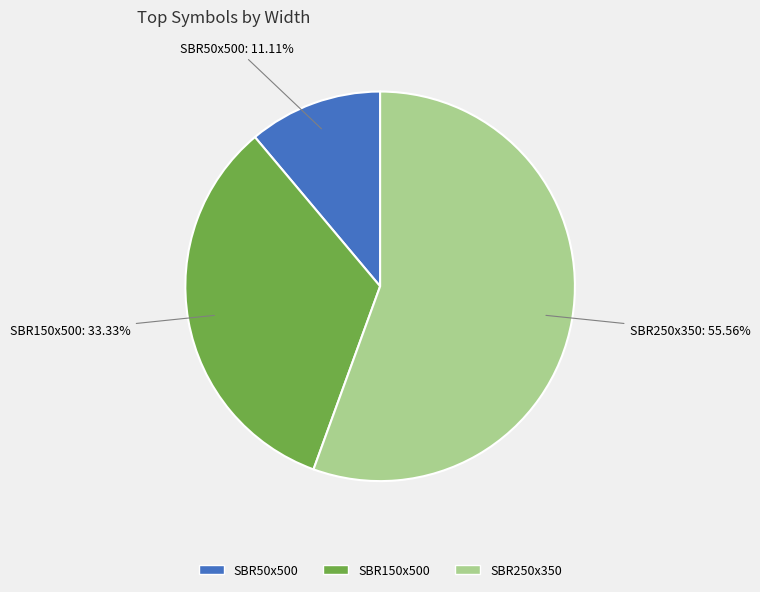

Do SBR150x500 and SBR50x500 together represent more than half of the pie?

No